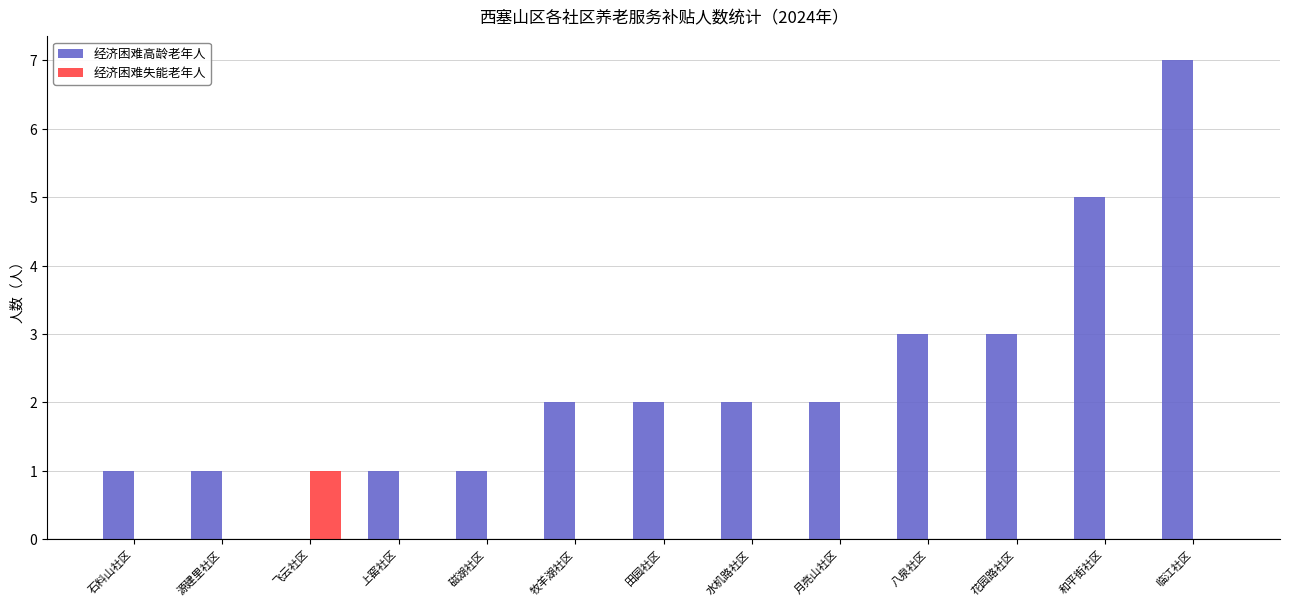

How many series are shown in this chart?

2